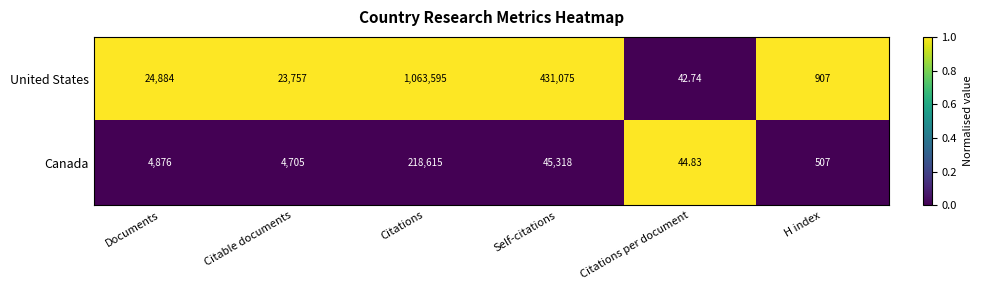

What is the total value across all series at Self-citations?

476393.0